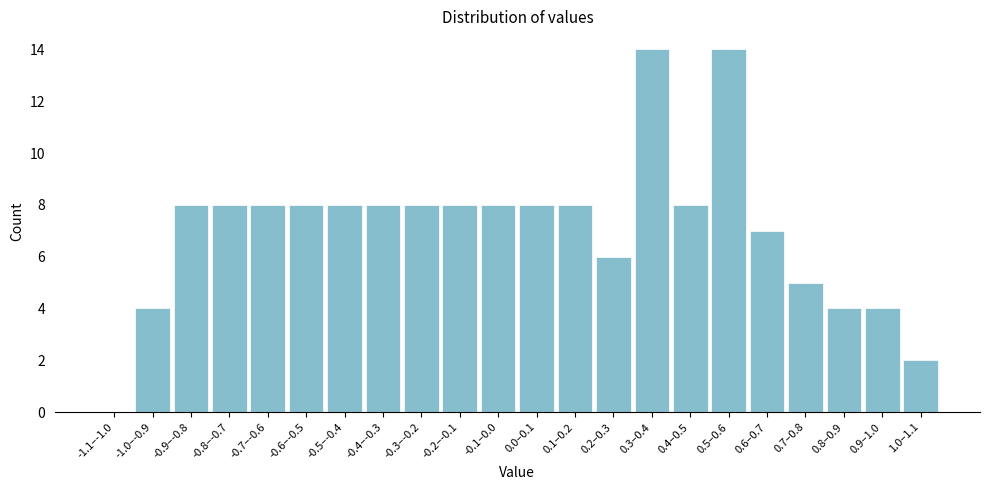

Reading left to right, what are all the values shown in this chart?

-1.1–-1.0=0	-1.0–-0.9=4	-0.9–-0.8=8	-0.8–-0.7=8	-0.7–-0.6=8	-0.6–-0.5=8	-0.5–-0.4=8	-0.4–-0.3=8	-0.3–-0.2=8	-0.2–-0.1=8	-0.1–0.0=8	0.0–0.1=8	0.1–0.2=8	0.2–0.3=6	0.3–0.4=14	0.4–0.5=8	0.5–0.6=14	0.6–0.7=7	0.7–0.8=5	0.8–0.9=4	0.9–1.0=4	1.0–1.1=2